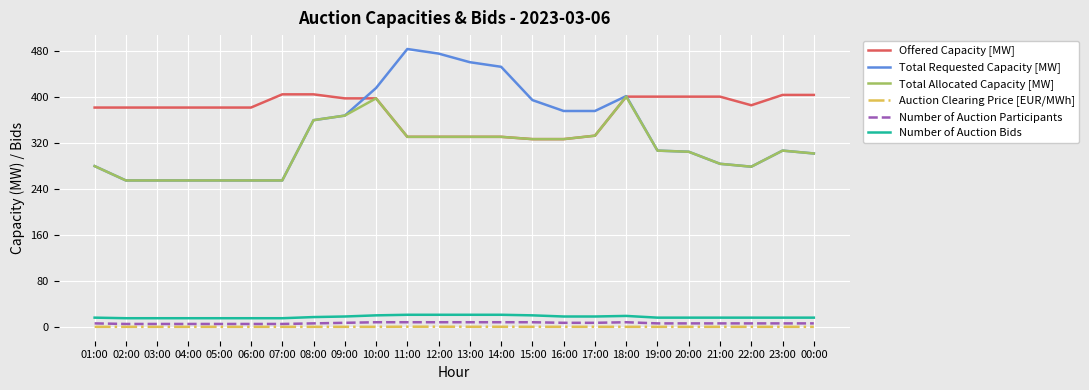

What are all the series names shown in the legend?

Offered Capacity [MW], Total Requested Capacity [MW], Total Allocated Capacity [MW], Auction Clearing Price [EUR/MWh], Number of Auction Participants, Number of Auction Bids